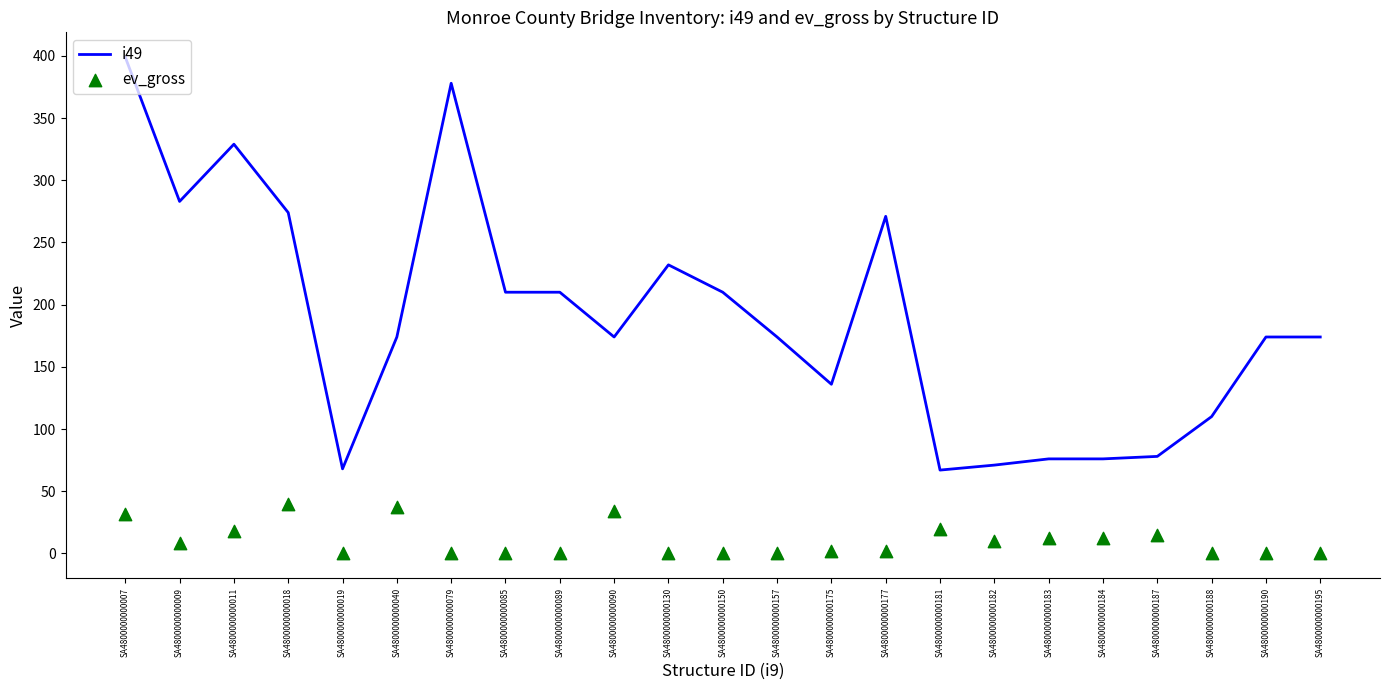

Which series contains the highest Y value?

i49